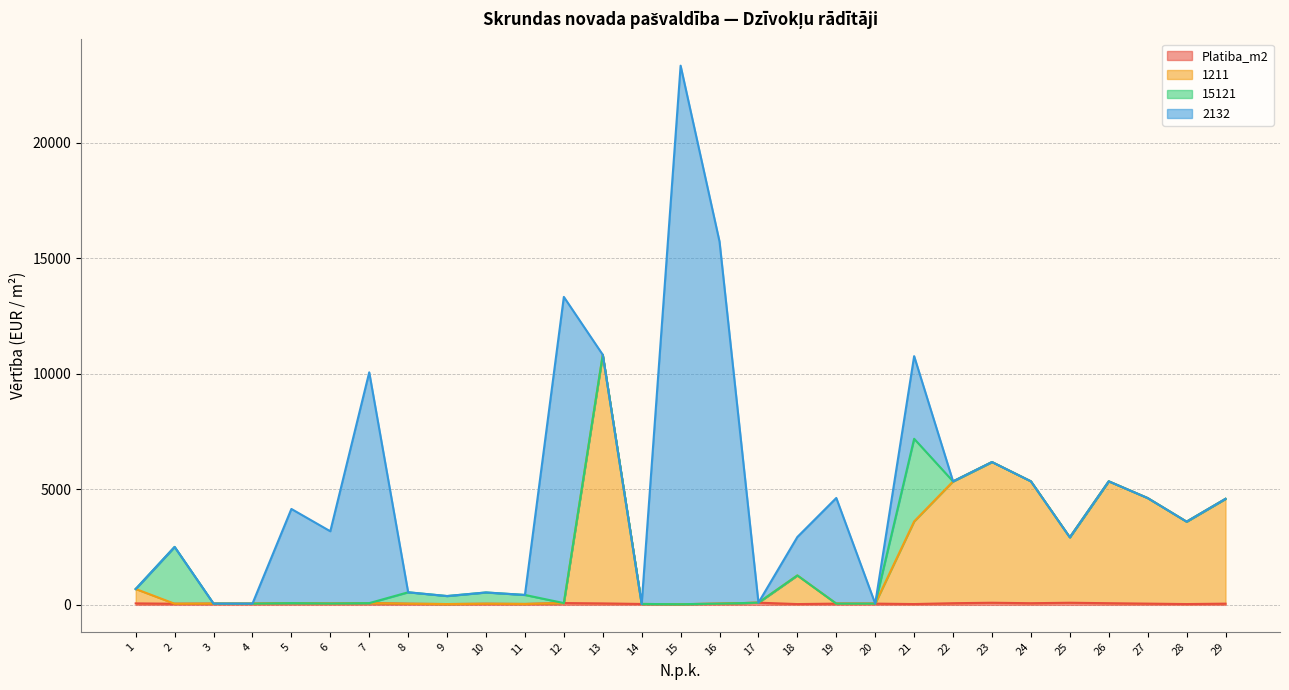

What is the minimum value shown in the chart?

28.1